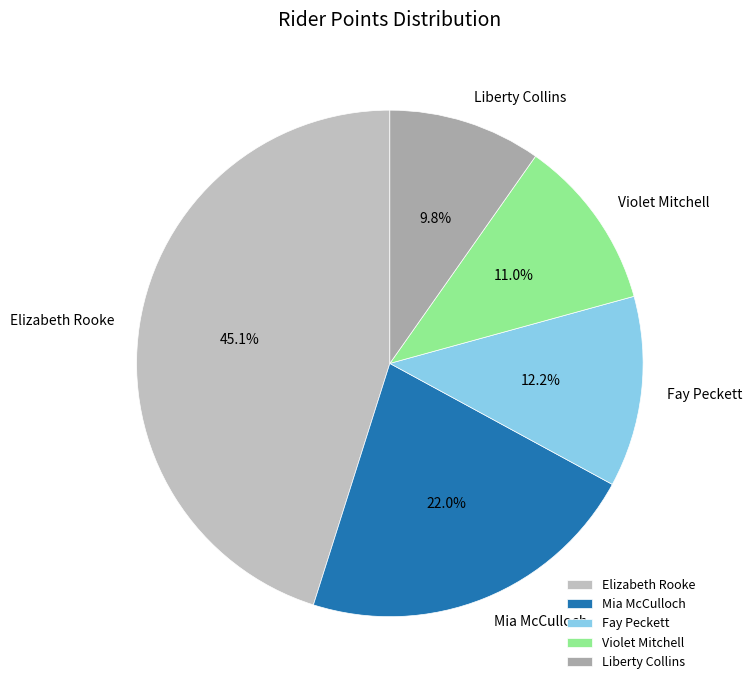

How many slices are in this pie chart?

5